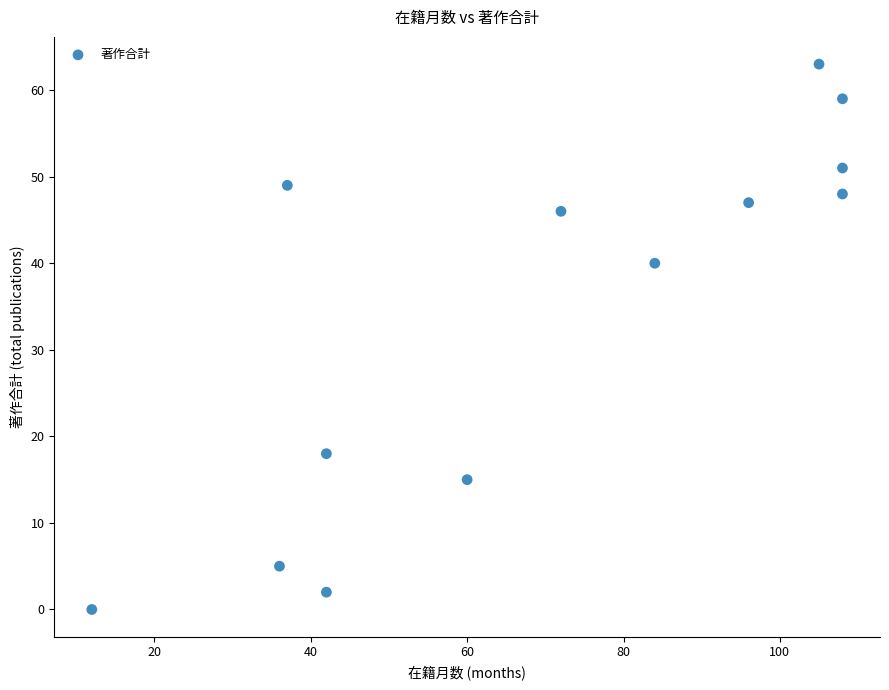

What Y value in the scatter plot is closest to 31?

40